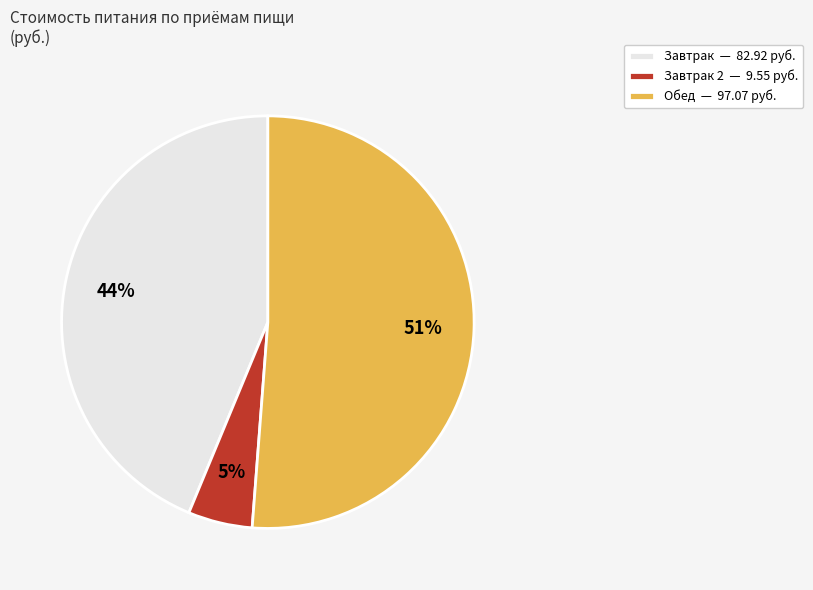

Does any single category account for the majority?

Yes